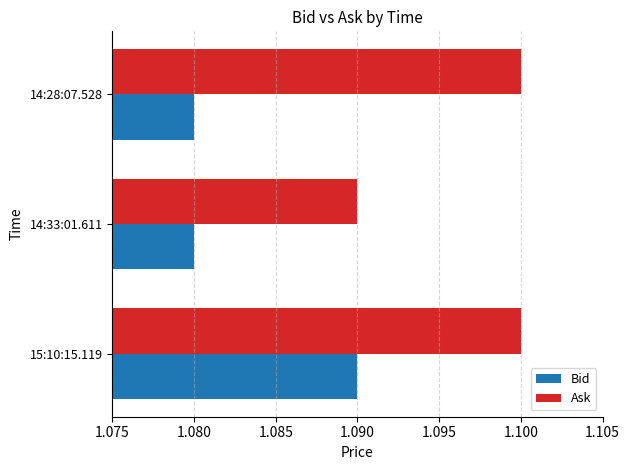

Which series changed the most between 14:33:01.611 and 14:28:07.528?

Ask